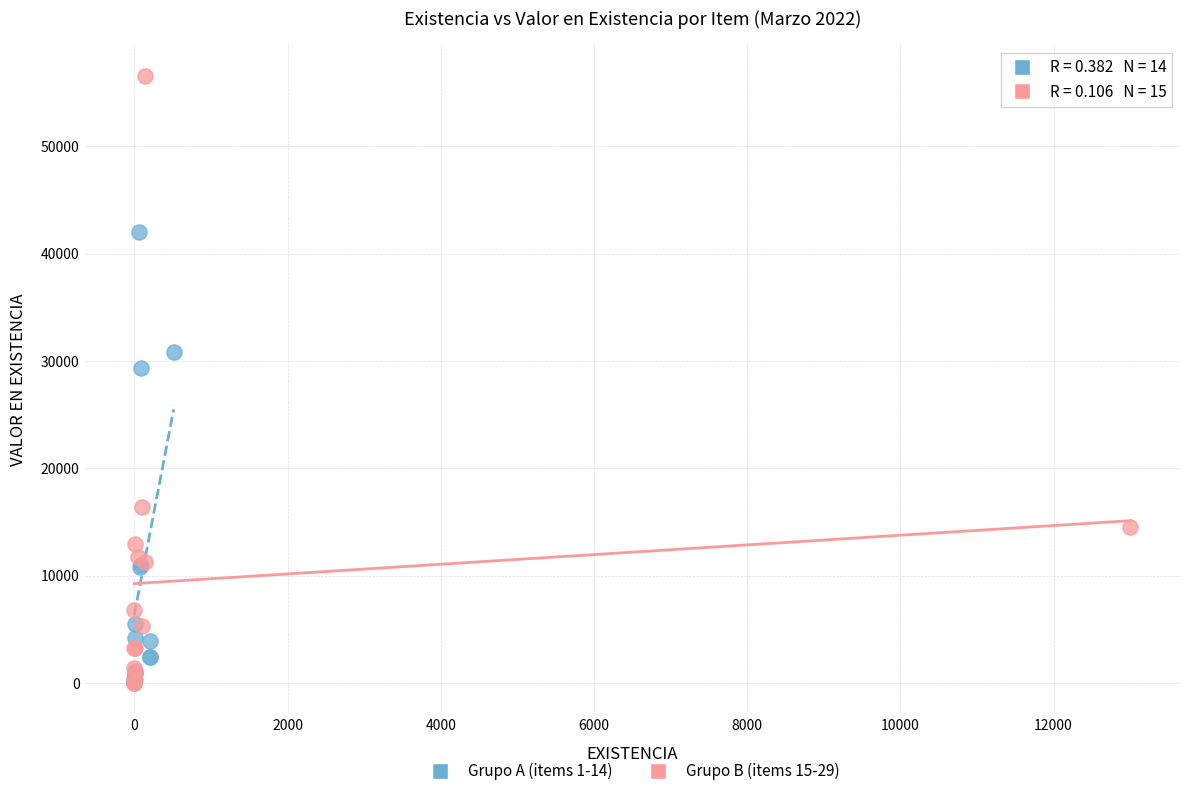

Which series contains the highest Y value?

Grupo B (items 15-29)